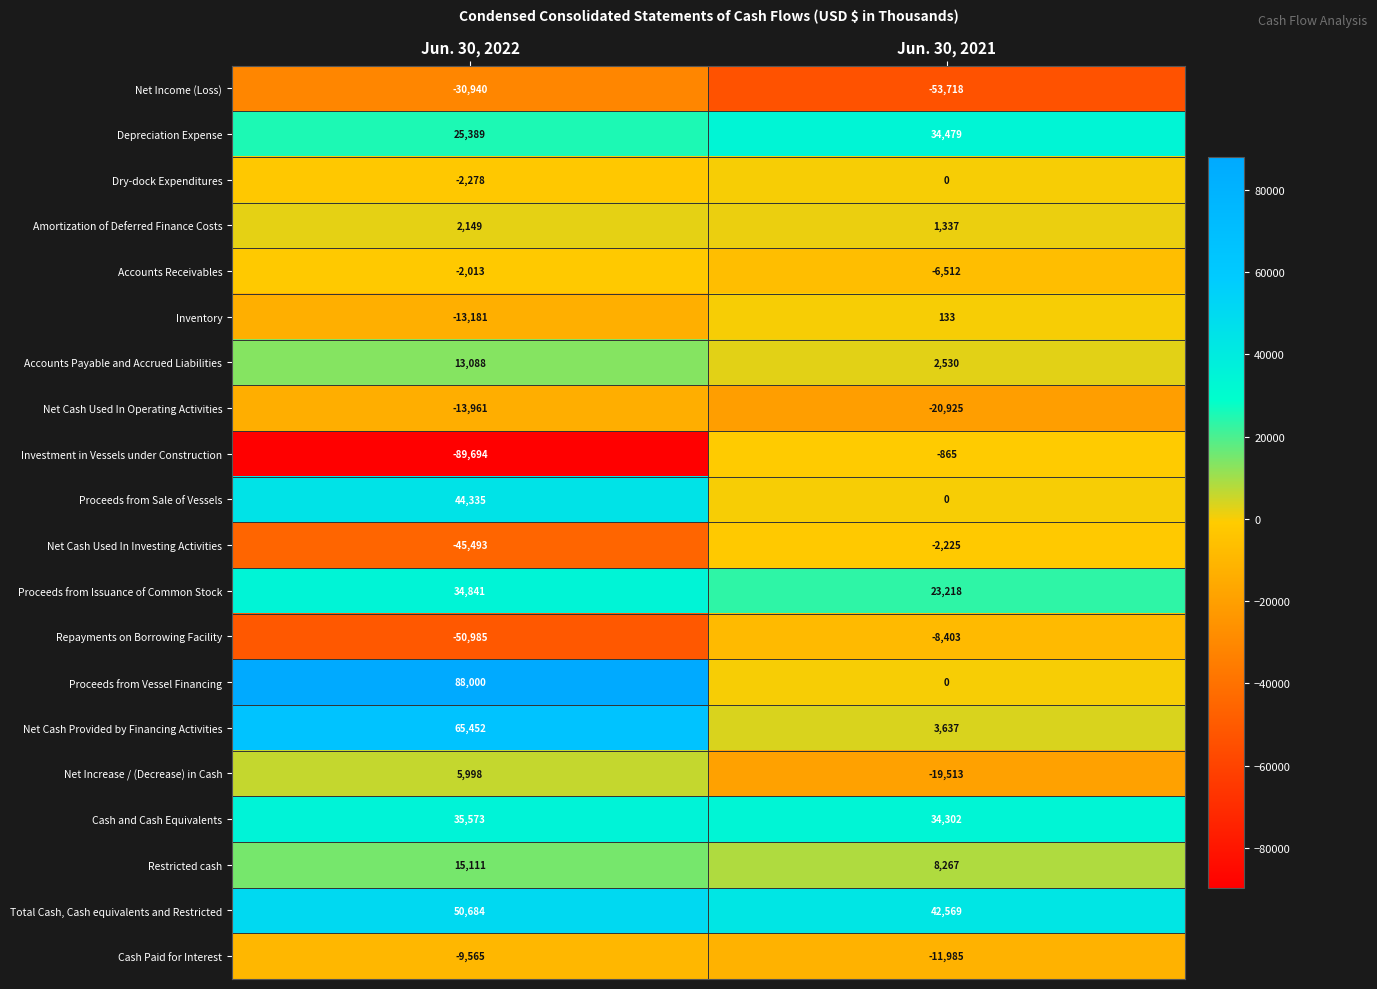

What is the approximate value of Restricted cash at Jun. 30, 2021?

8267